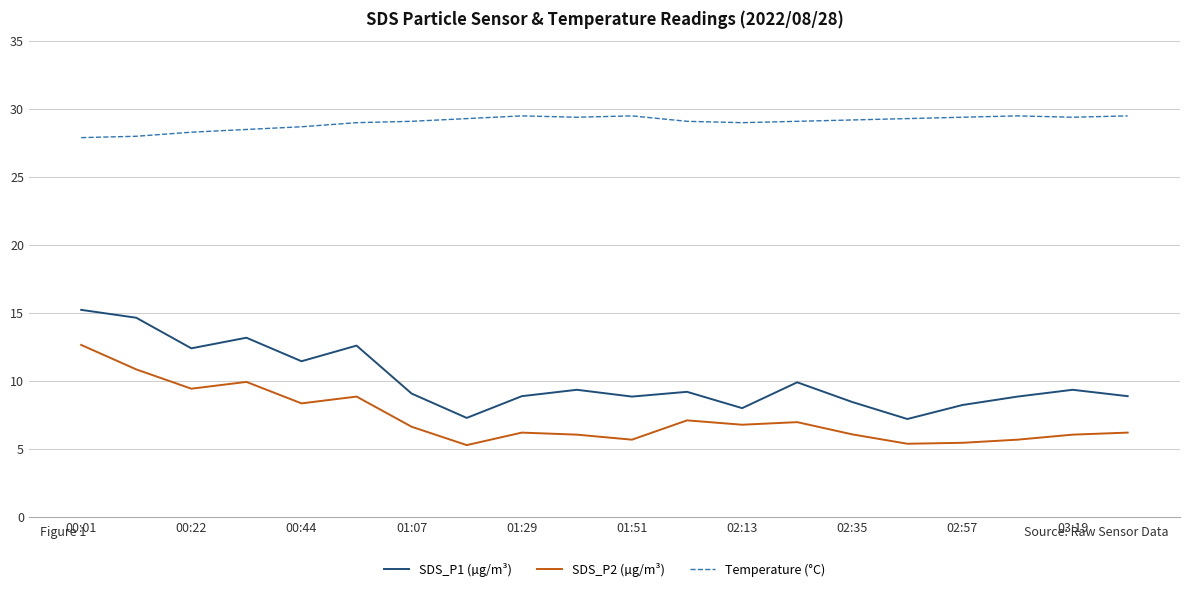

What is the difference between the maximum and minimum values in the SDS_P2 (µg/m³) series?

7.4